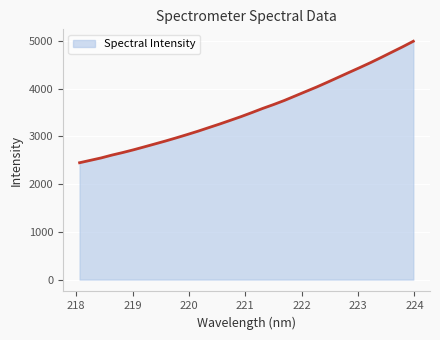

What is the smallest value displayed?

2448.7